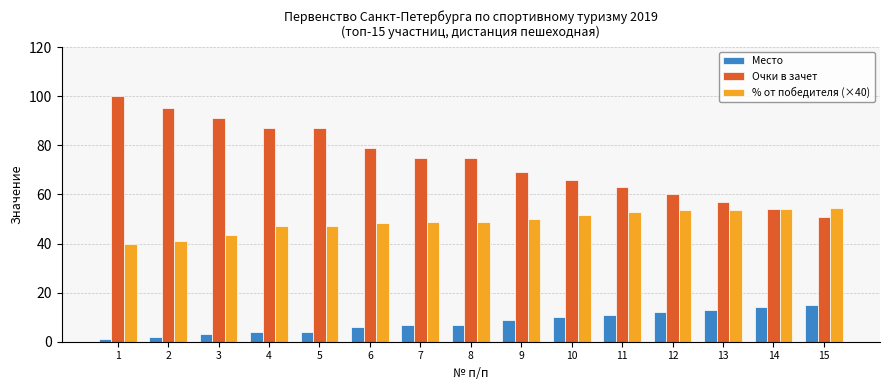

What is the difference between the highest and lowest values at 7?

68.0